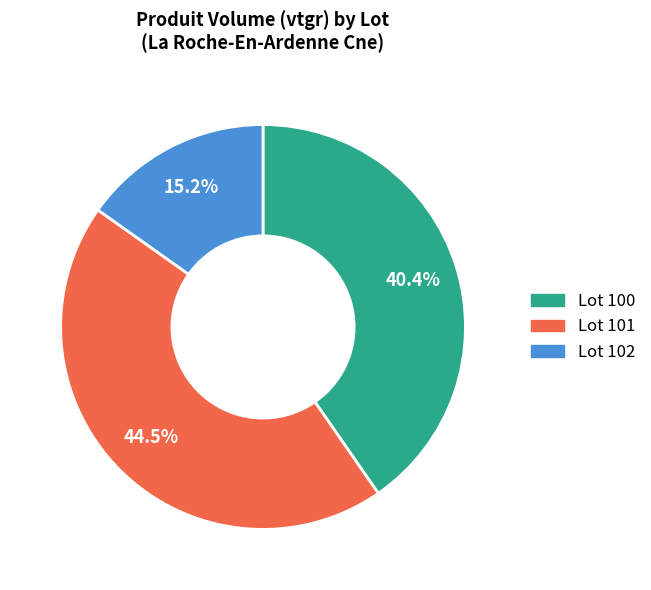

How much of the chart is everything except Lot 100?

59.6%